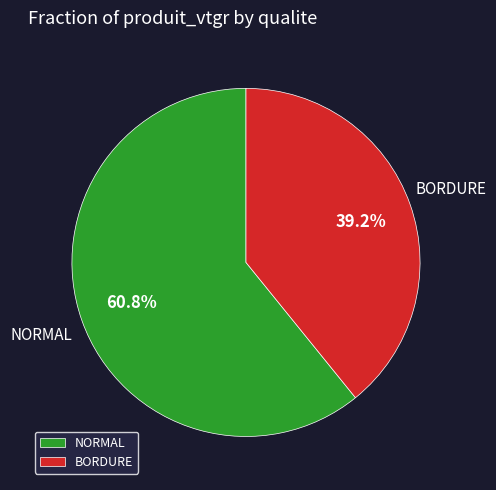

Is there any slice that represents more than half of the pie?

Yes